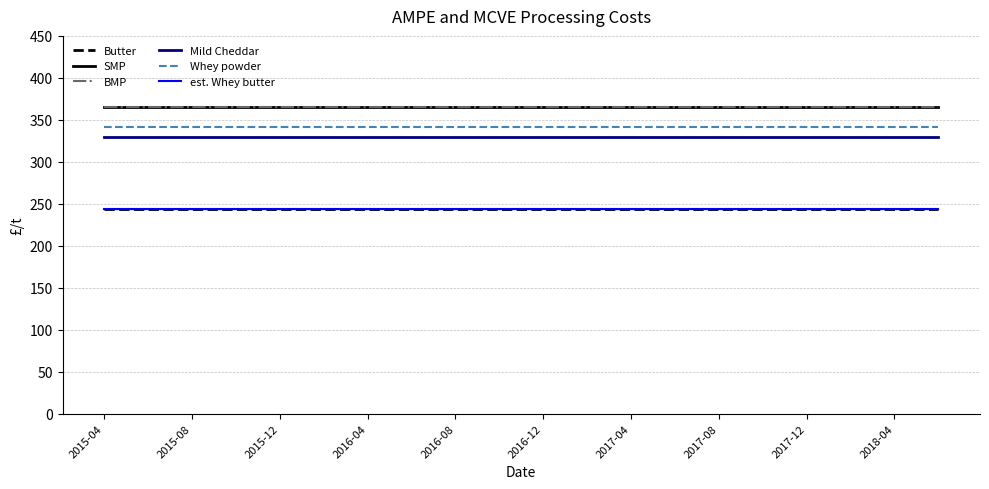

Which has a higher value, 2018-04 or 10?

2018-04